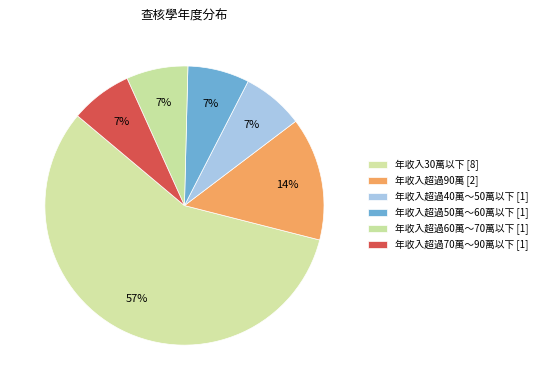

Count the number of slices in the pie.

6